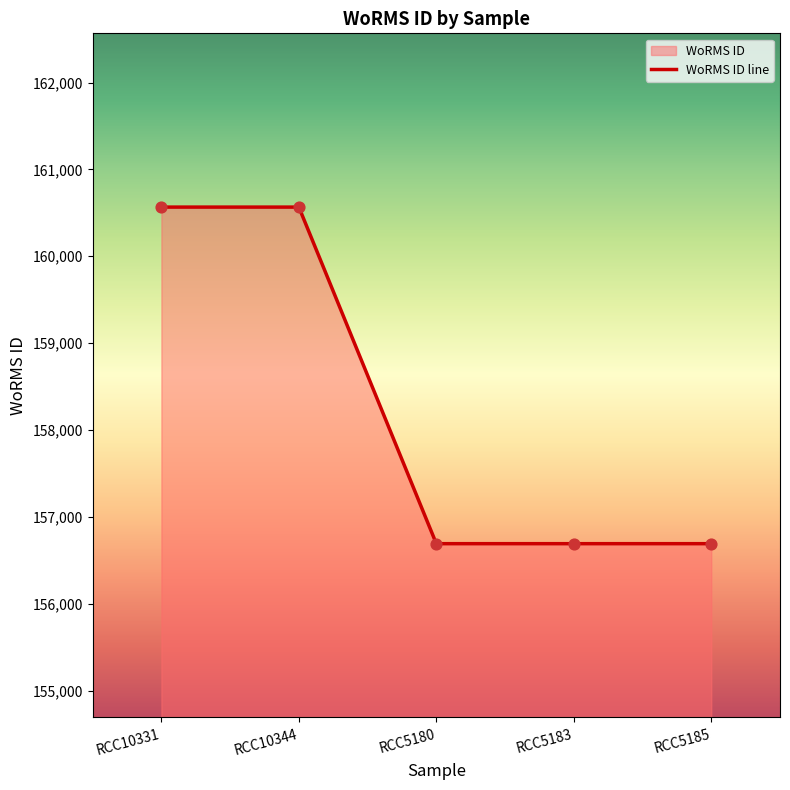

What is the ratio of the value at RCC5183 to the value at RCC10344?

1.0